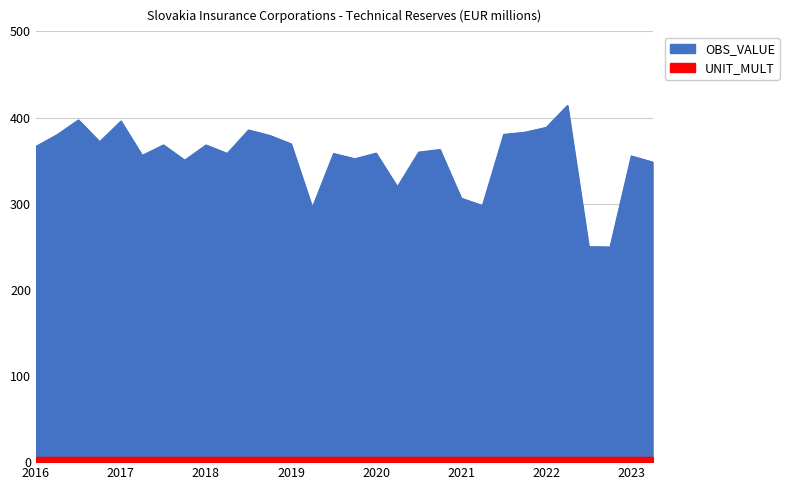

The value at 2021 is 188.7. True or false?

False